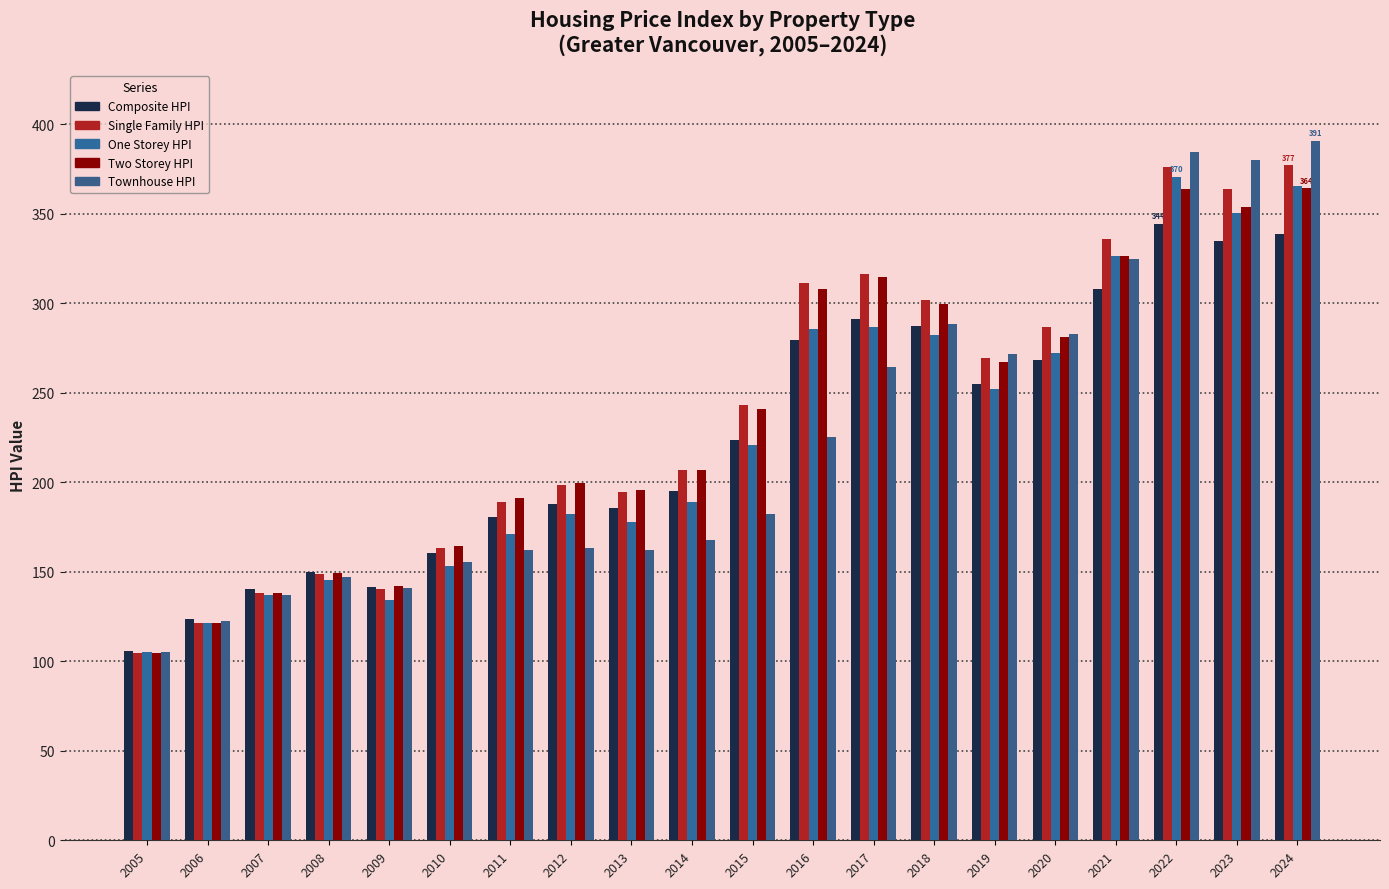

True or false: One_Storey_HPI has a value of 370.4 at 2022.

True